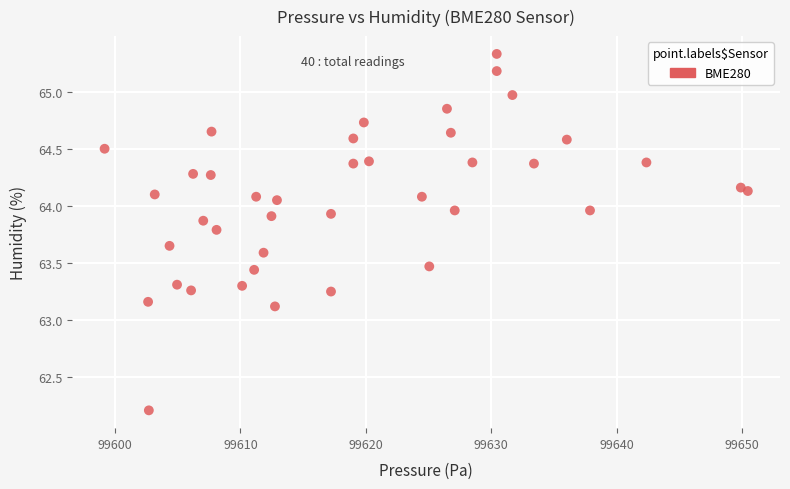

What Y value in the scatter plot is closest to 63?

63.1